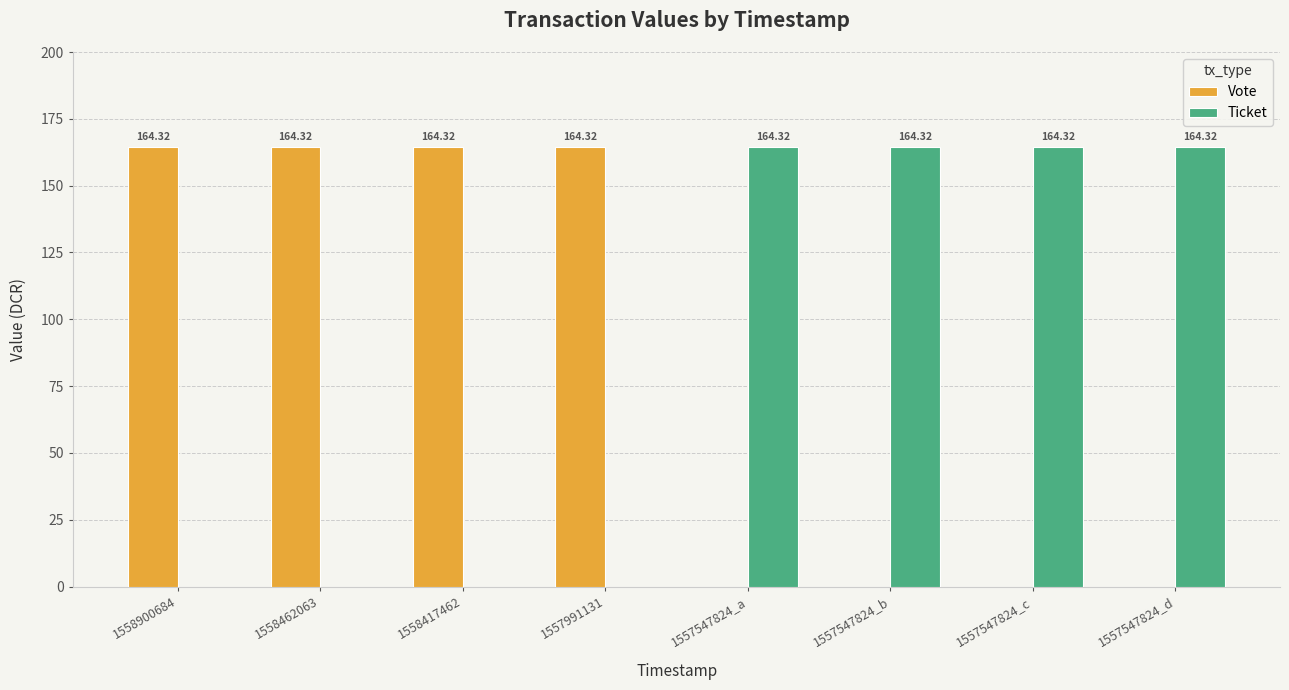

Is the value of Ticket at 1558900684 greater than the value of Vote at 1557991131?

No